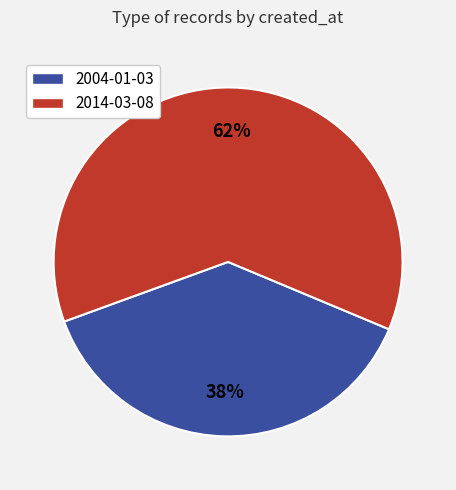

Is 2004-01-03 the majority of the pie?

No